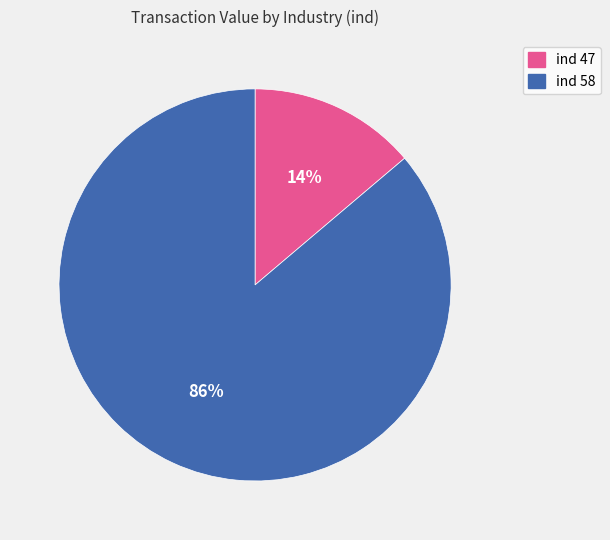

Between ind 47 and ind 58, which is larger?

ind 58